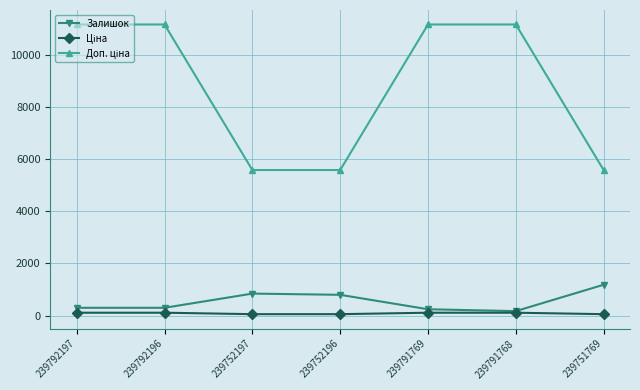

How many lines are shown in the chart?

3